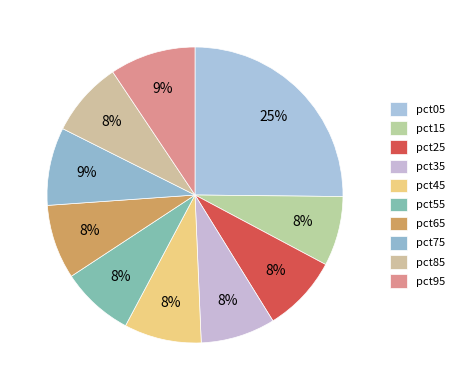

What is the total percentage of pct85 and pct25?

16.6%